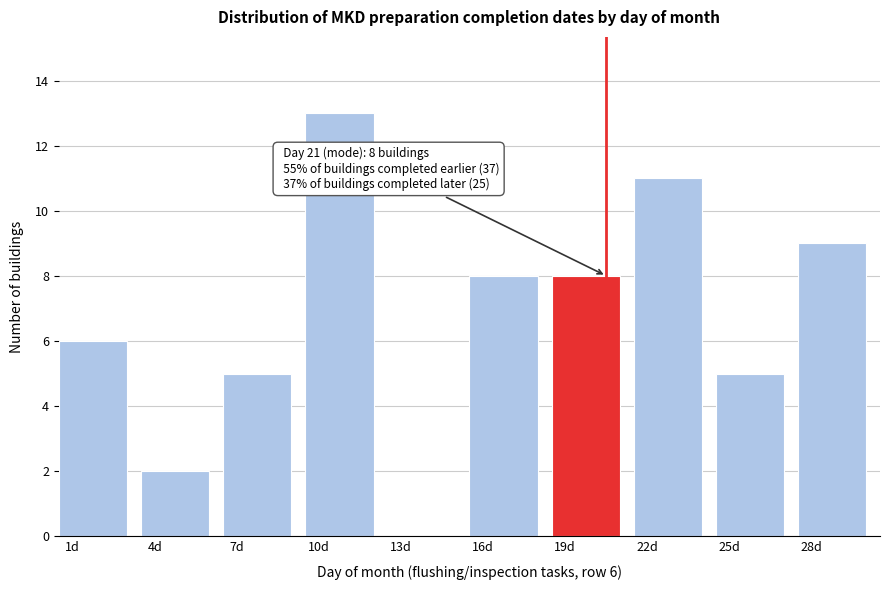

Is it true that the value at 28d is 9?

True